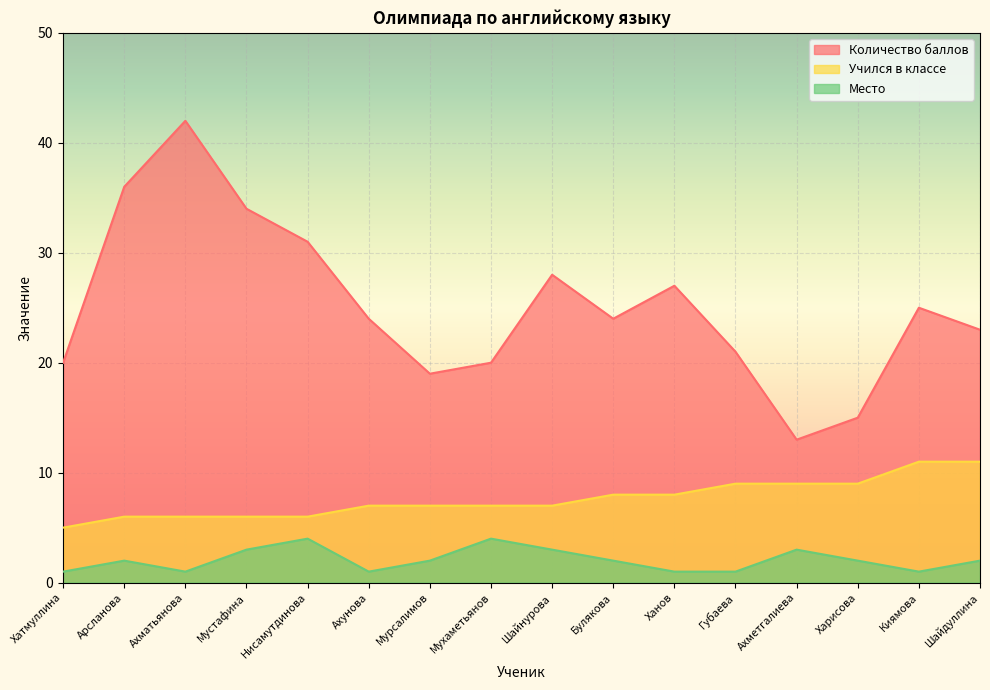

Which series has the largest total across all categories?

Количество баллов